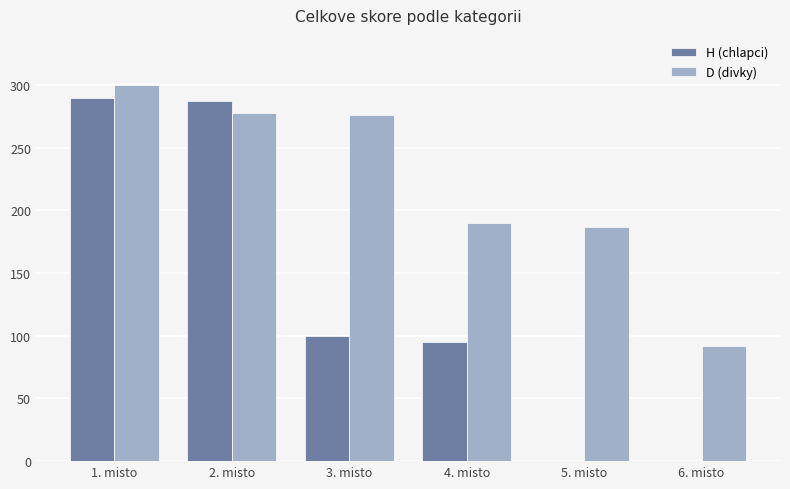

Between 3. misto and 6. misto, which series saw the biggest shift?

D (divky)